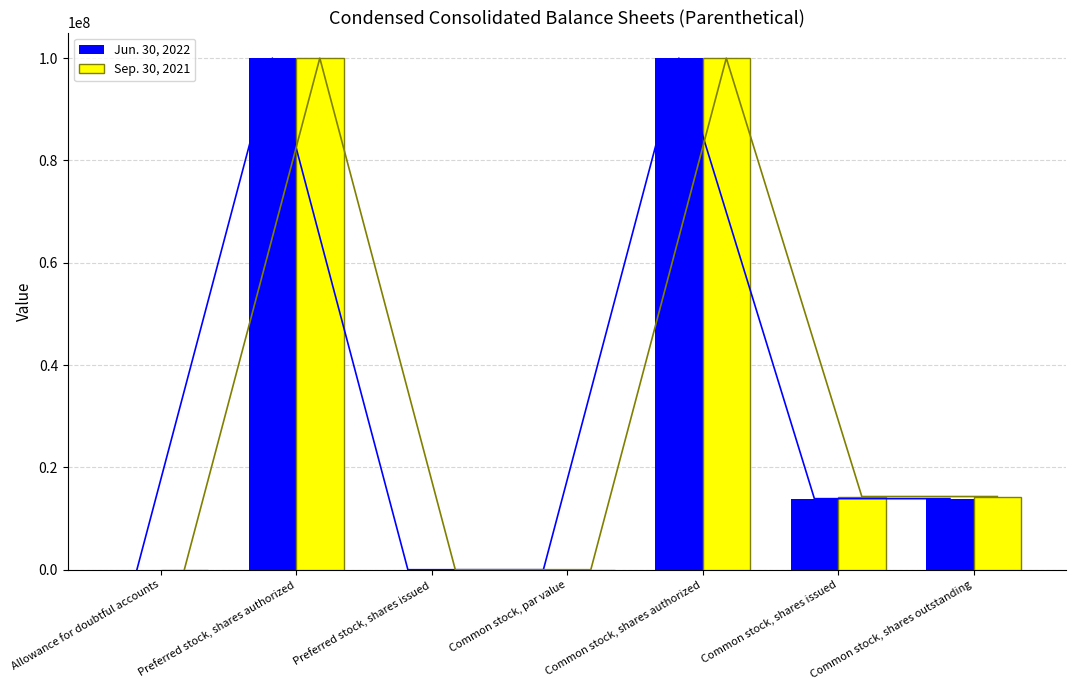

Where does the Jun. 30, 2022 series first go above 13889259?

Preferred stock, shares authorized